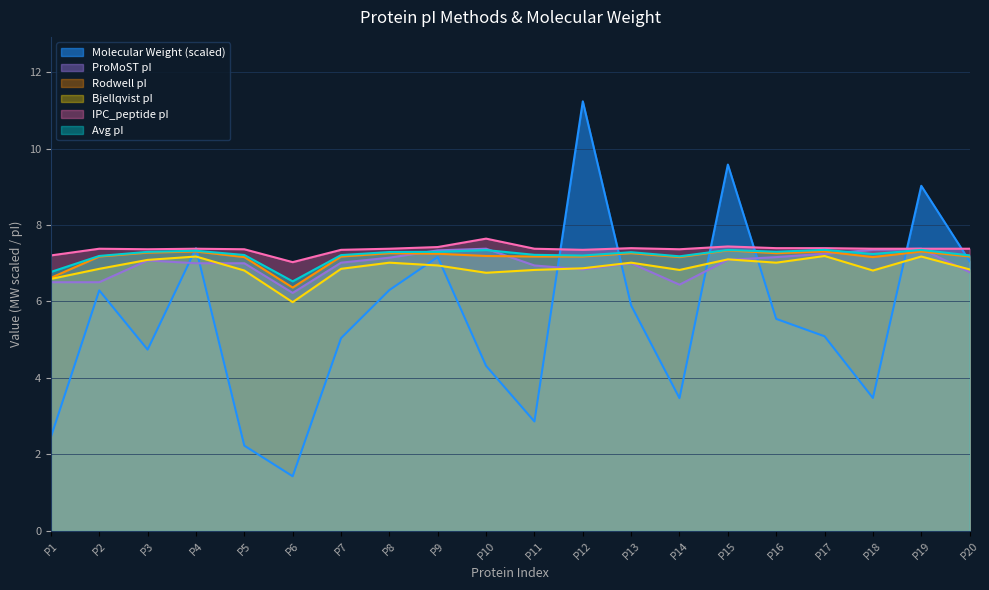

Is it true that Rodwell pI equals 12.6 at P20?

False